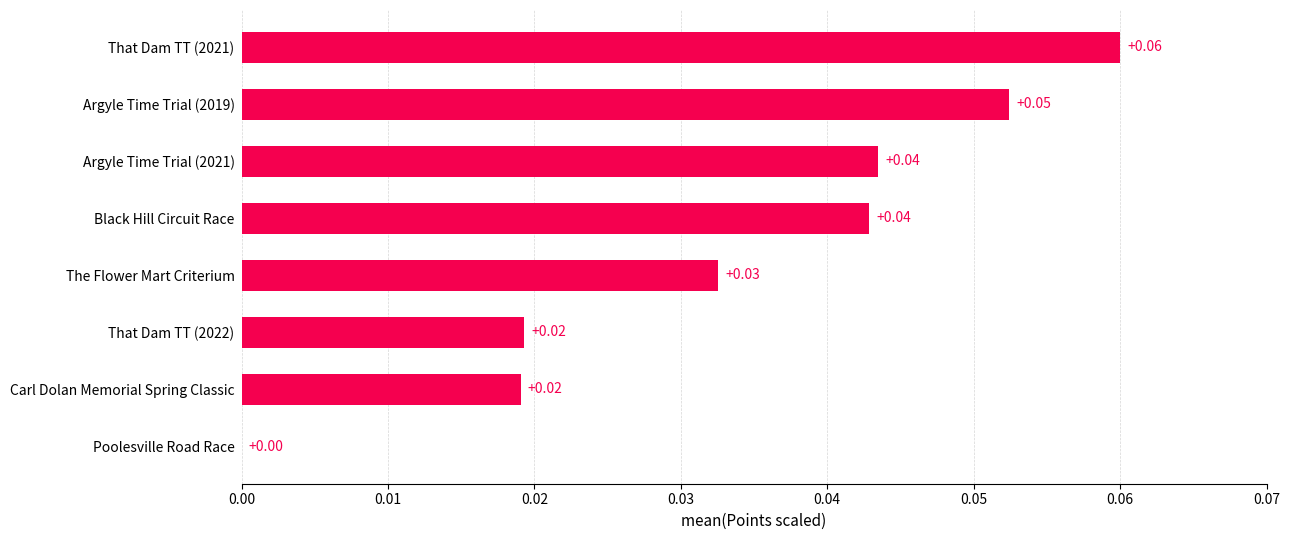

Count the number of values greater than 0.

7